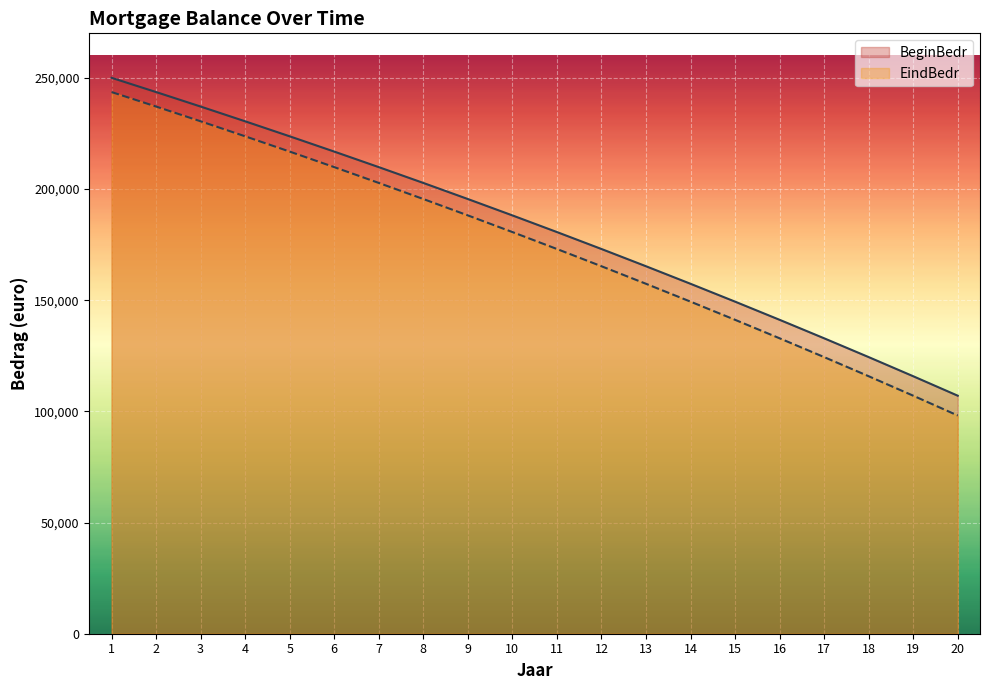

At which label is BeginBedr closest to 178521?

11